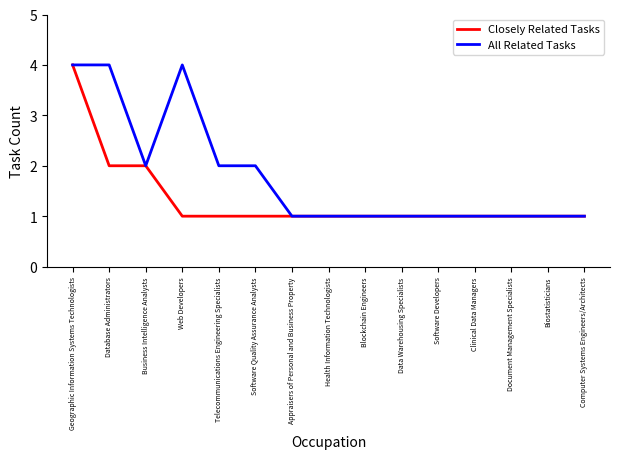

What is the total value across all series at Blockchain Engineers?

2